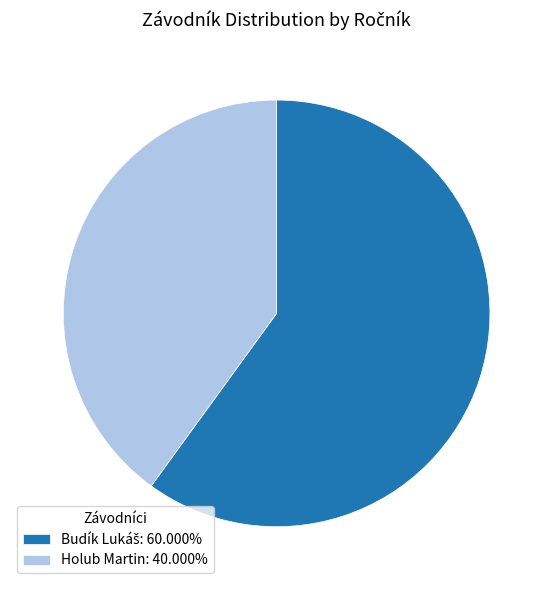

Is Holub Martin: 40.000% the majority of the pie?

No